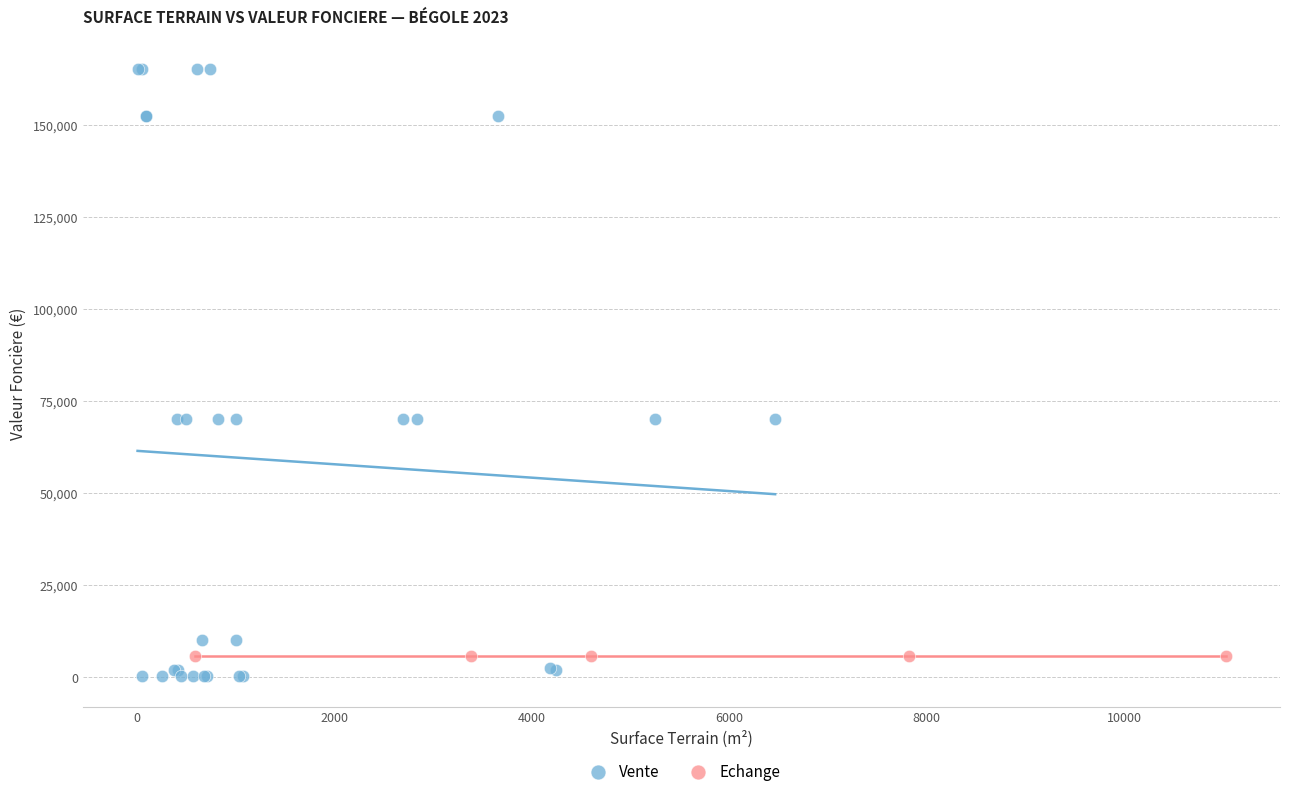

Which series reaches the maximum Y coordinate?

Vente